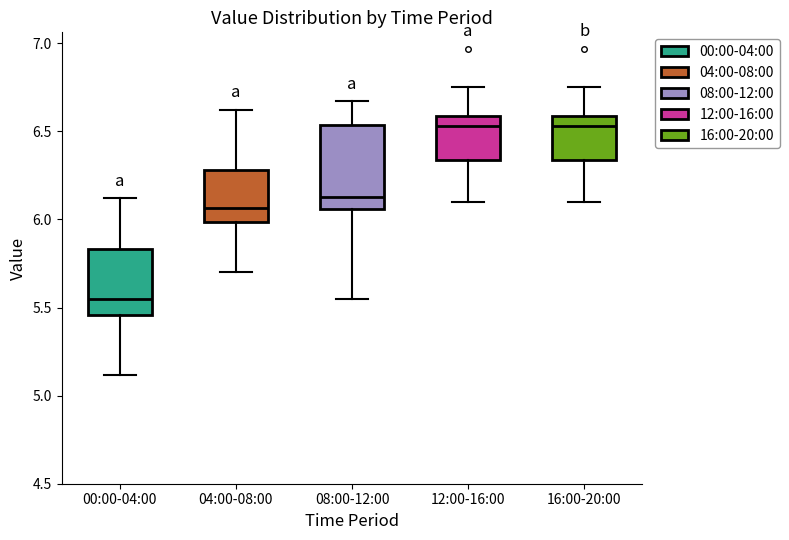

Reading left to right, read every box against the y-axis: the position of its median line, the range the box covers, and the ends of its whiskers. The values are not printed on the chart, so give them approximately, as read against the axis.

00:00-04:00: median 5.55, box 5.45 to 5.85, whiskers 5.10 to 6.10
04:00-08:00: median 6.05, box 6.00 to 6.30, whiskers 5.70 to 6.60
08:00-12:00: median 6.15, box 6.05 to 6.55, whiskers 5.55 to 6.65
12:00-16:00: median 6.55, box 6.35 to 6.60, whiskers 6.10 to 6.75
16:00-20:00: median 6.55, box 6.35 to 6.60, whiskers 6.10 to 6.75